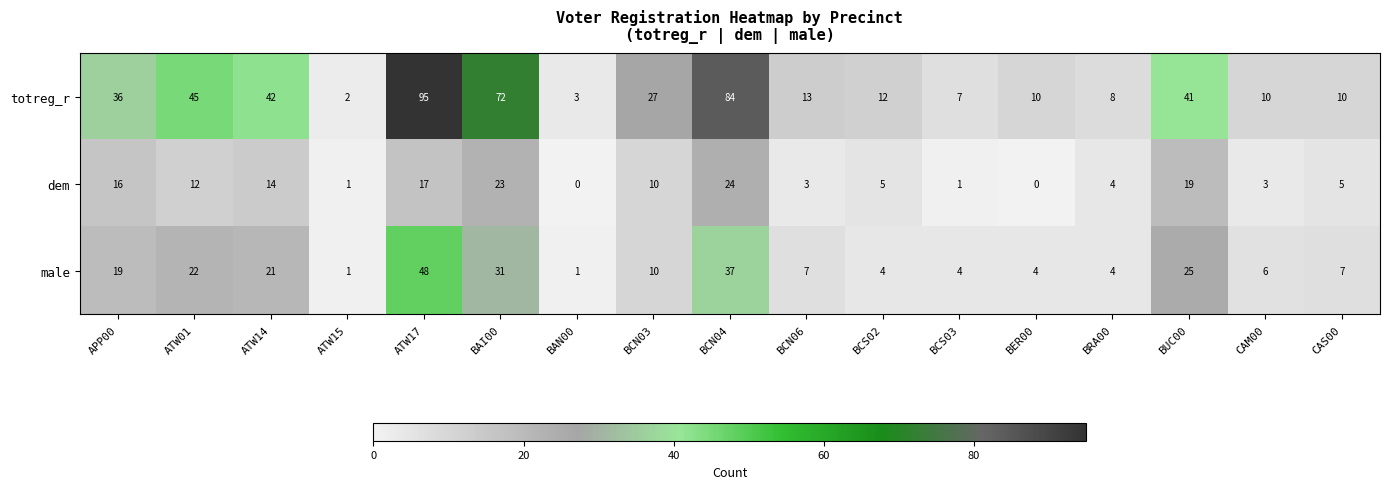

Rank the series by their average value, from lowest to highest.

dem, male, totreg_r